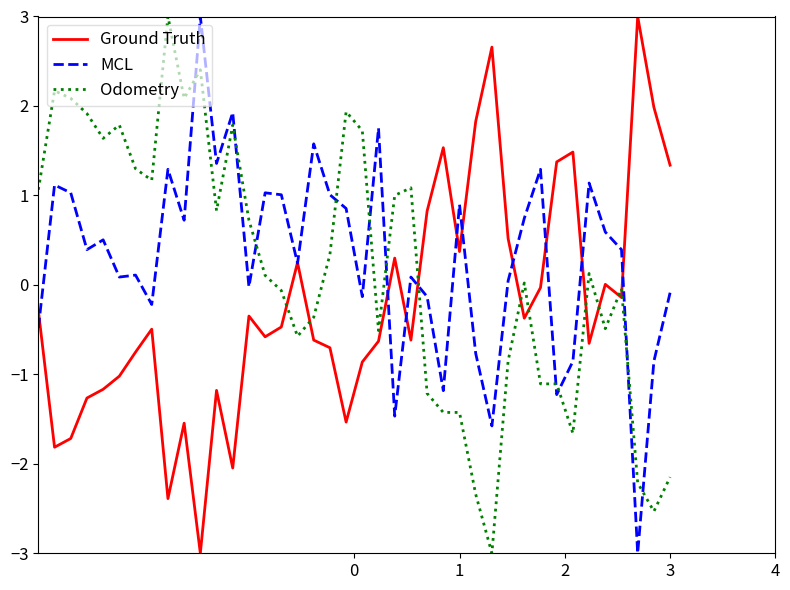

What is the minimum value shown in the chart?

-3.0